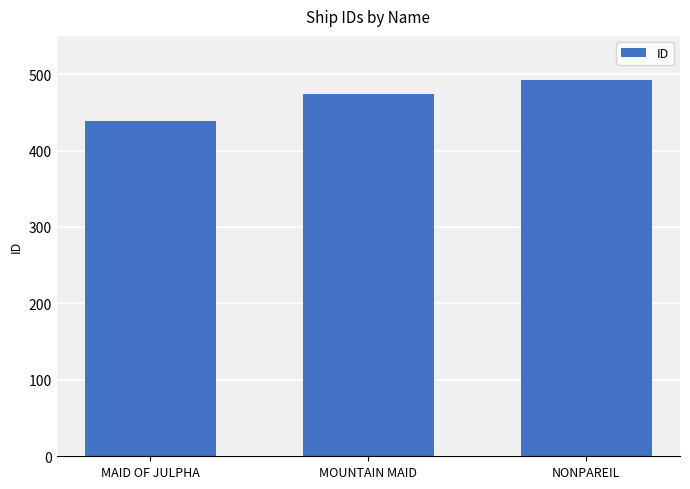

What is the sum of all values?

1405